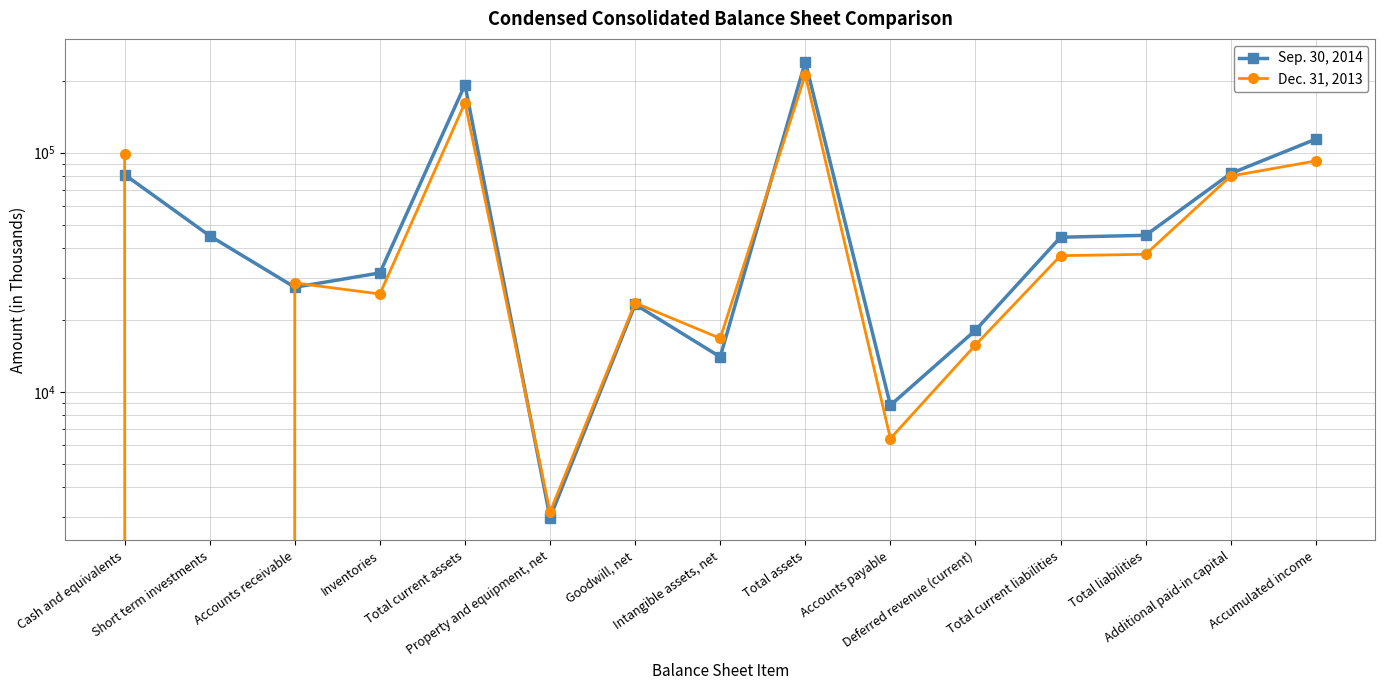

Between Cash and equivalents and Total current liabilities, which is larger?

Cash and equivalents